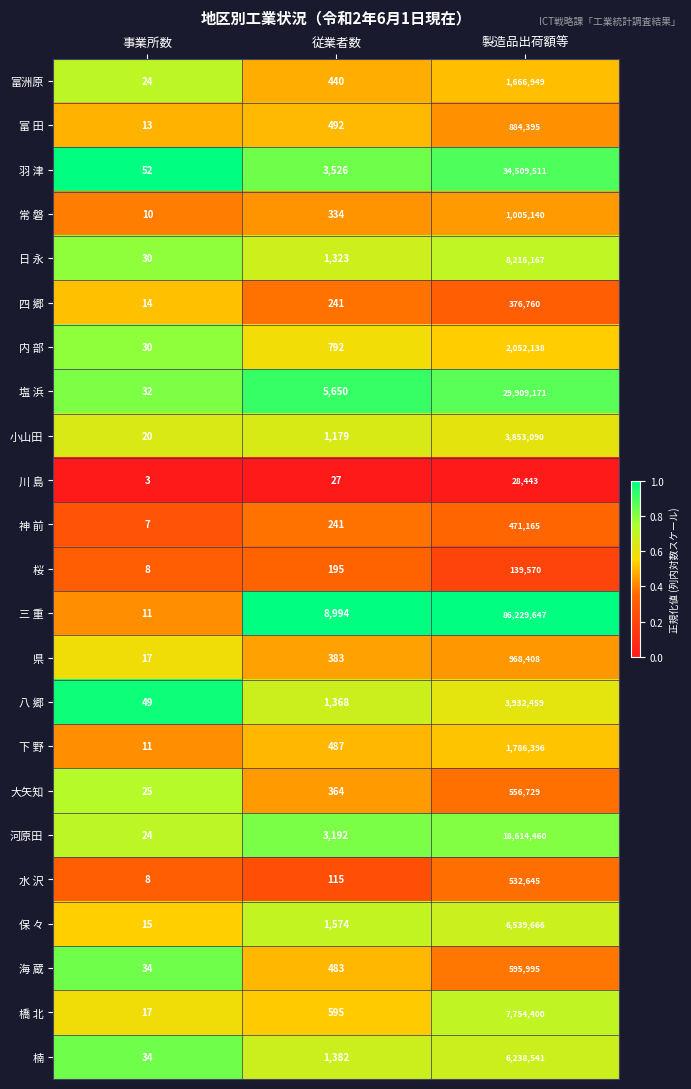

Which series has the largest total across all categories?

三 重